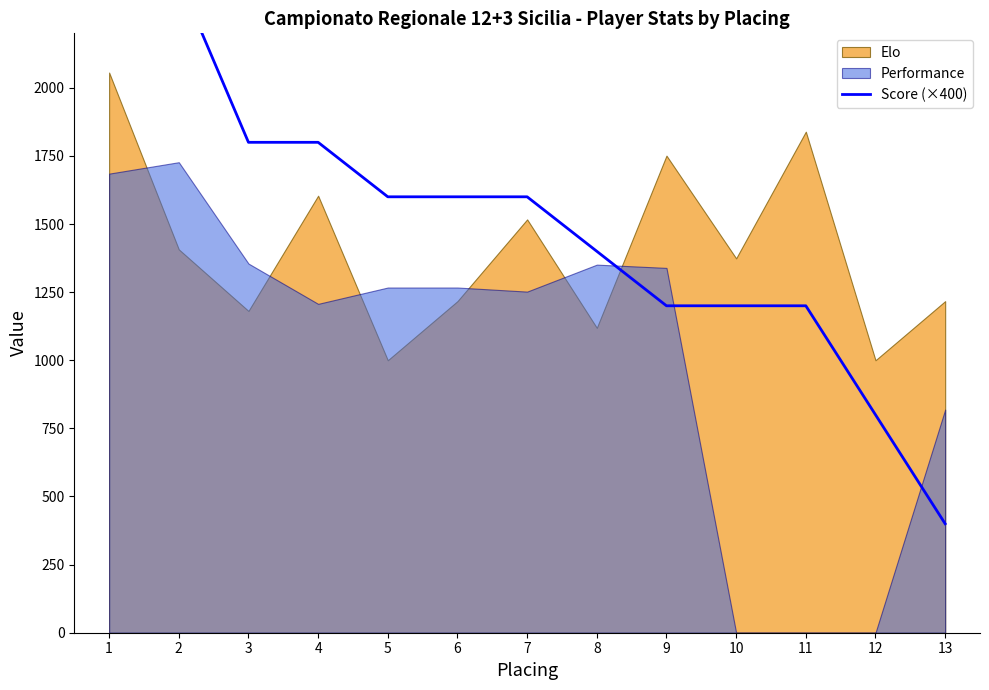

How many data points are less than 1600?

6